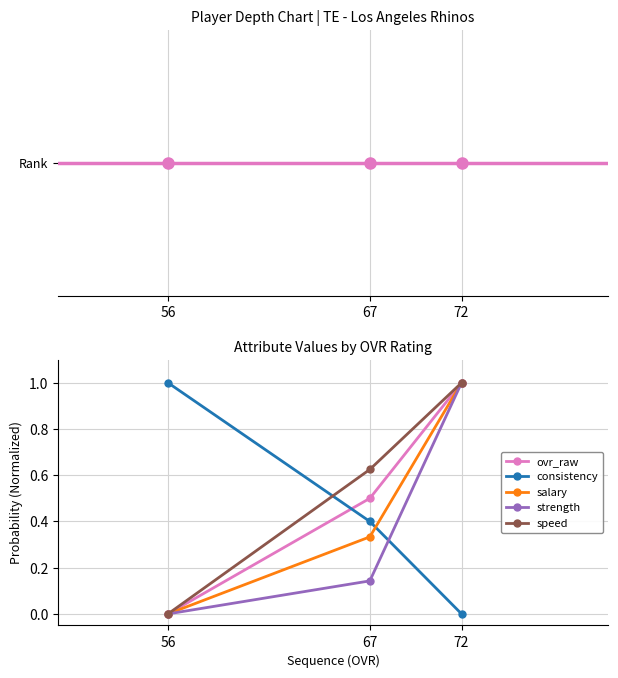

At which category is the sum across all series the highest?

72